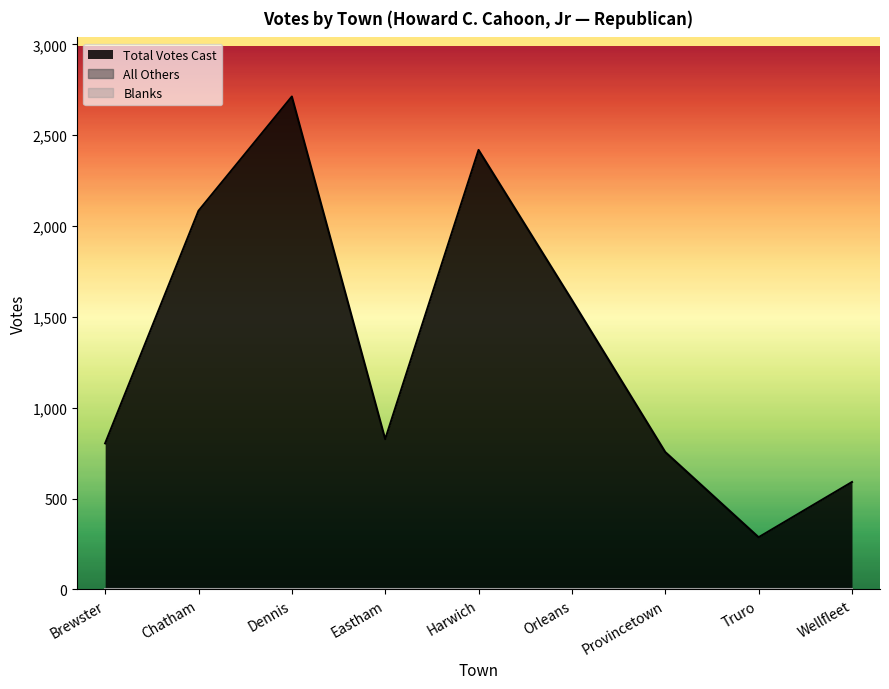

At which category is the sum across all series the highest?

Dennis